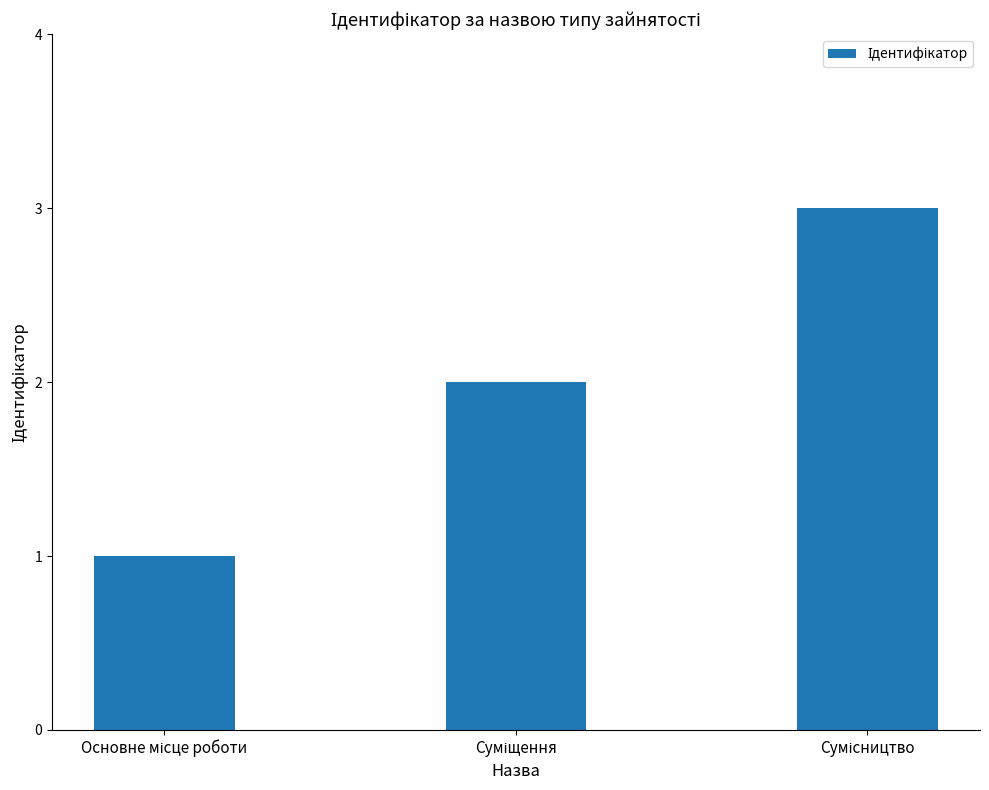

What is the maximum value shown in the chart?

3